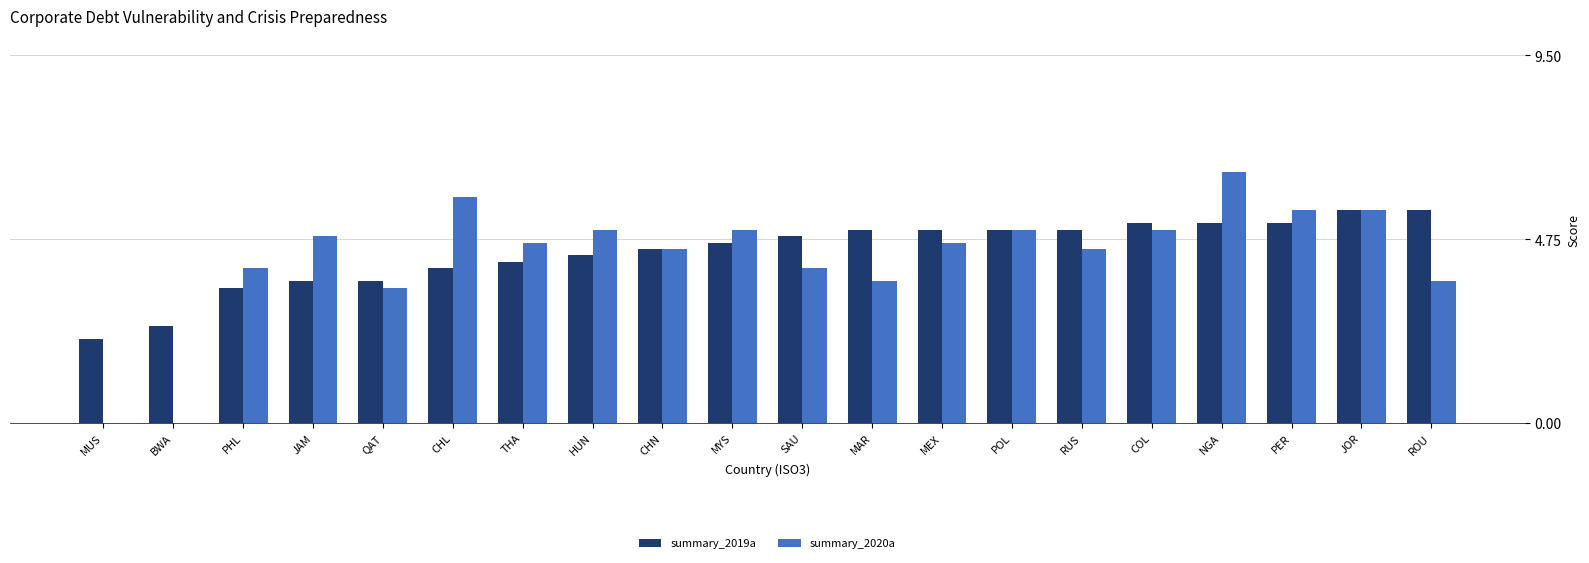

How many data points in summary_2019a are above 4?

14